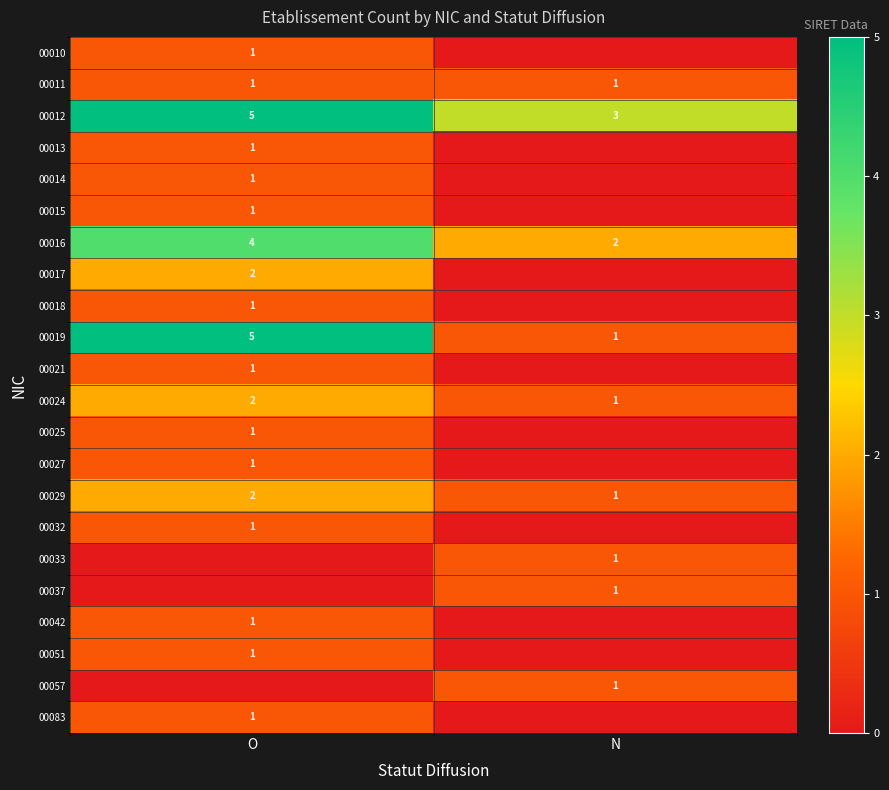

The value of 00024 at N is 2. True or false?

False